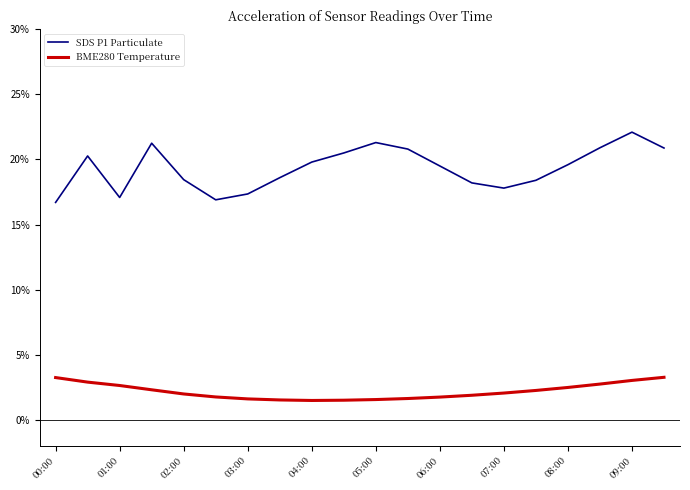

True or false: BME280 Temperature and SDS P1 Particulate cross at least once.

False